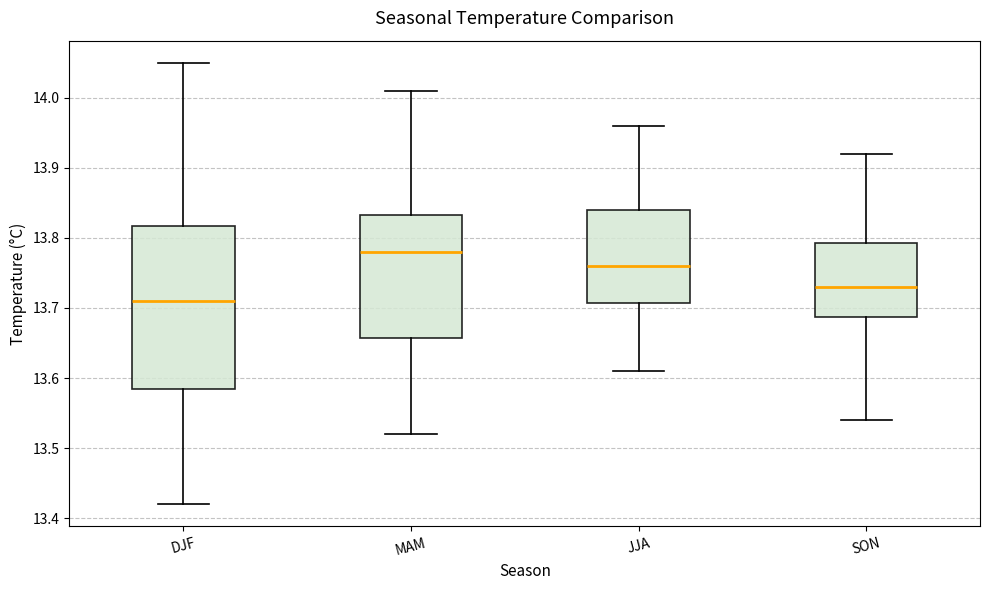

Which box has the highest median line?

MAM